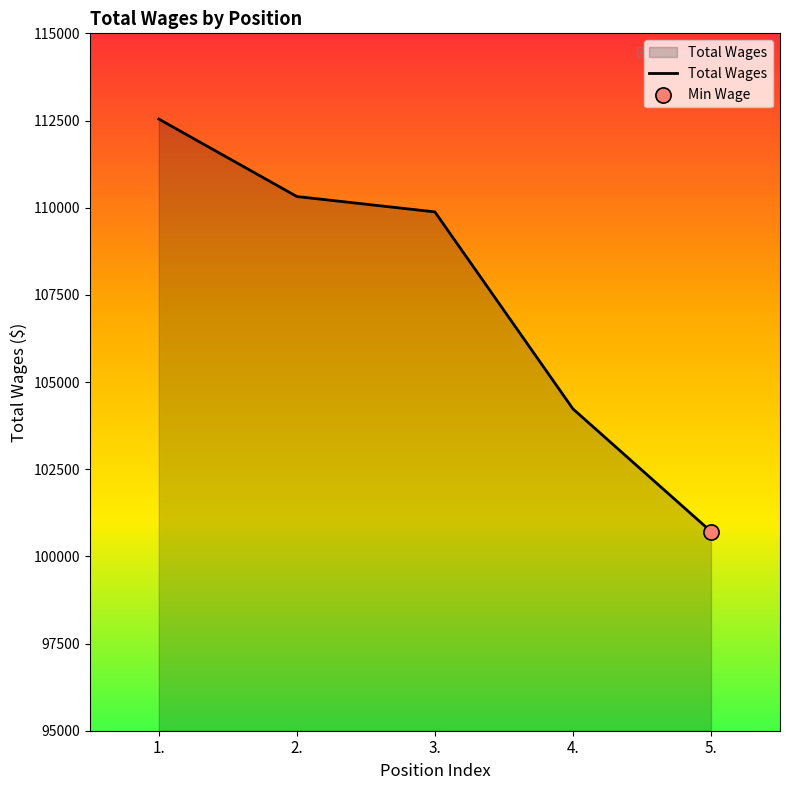

Which has a higher value, 3. or 2.?

2.